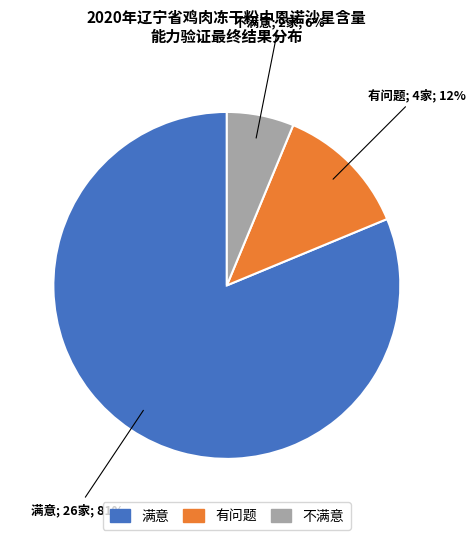

Between 不满意 and 满意, which is larger?

满意